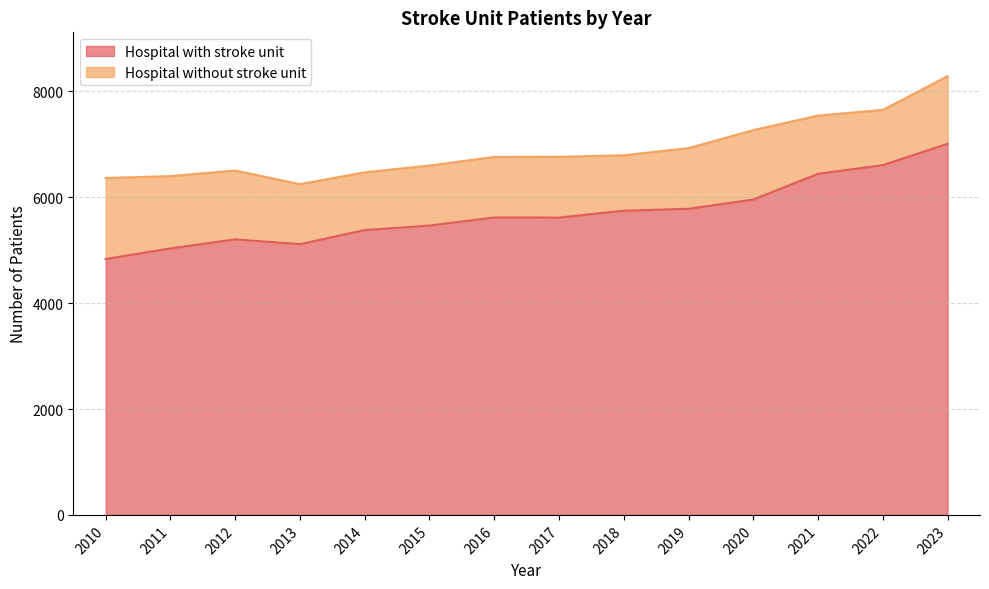

What is the change in value from 2010 to 2012?

+371